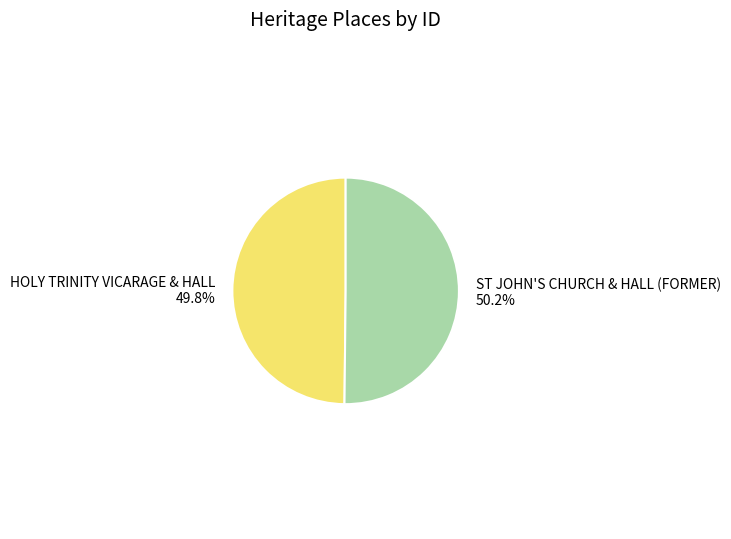

Is there a majority slice in this chart?

Yes